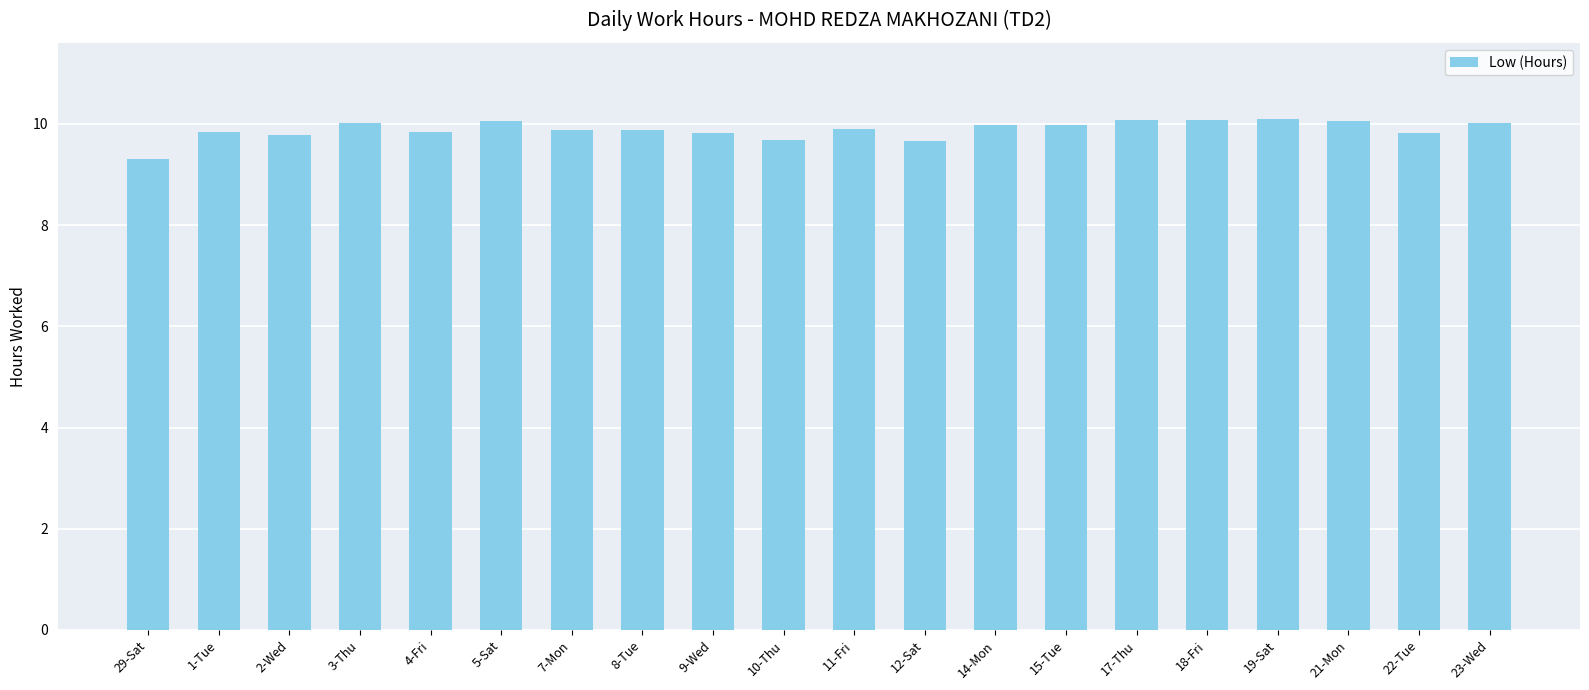

What position from the left is 14-Mon?

13